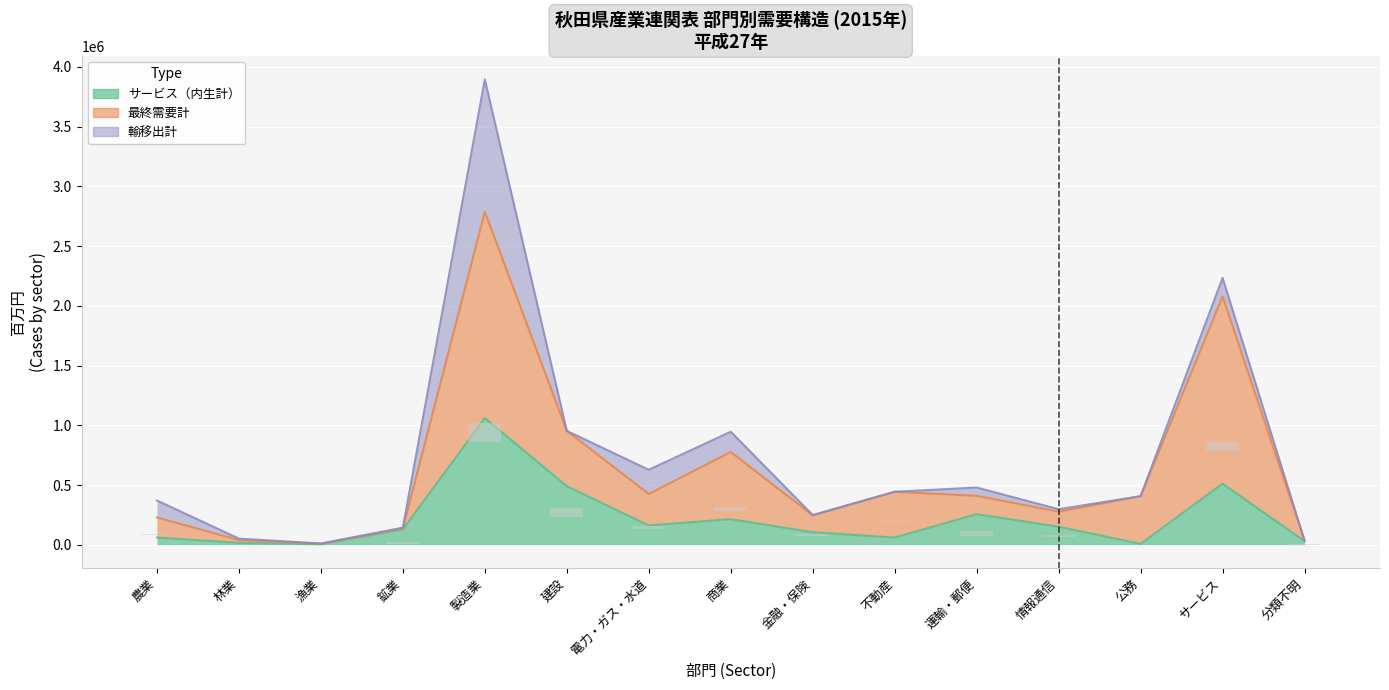

True or false: サービス（内生計） has a value of 84660 at 不動産.

False